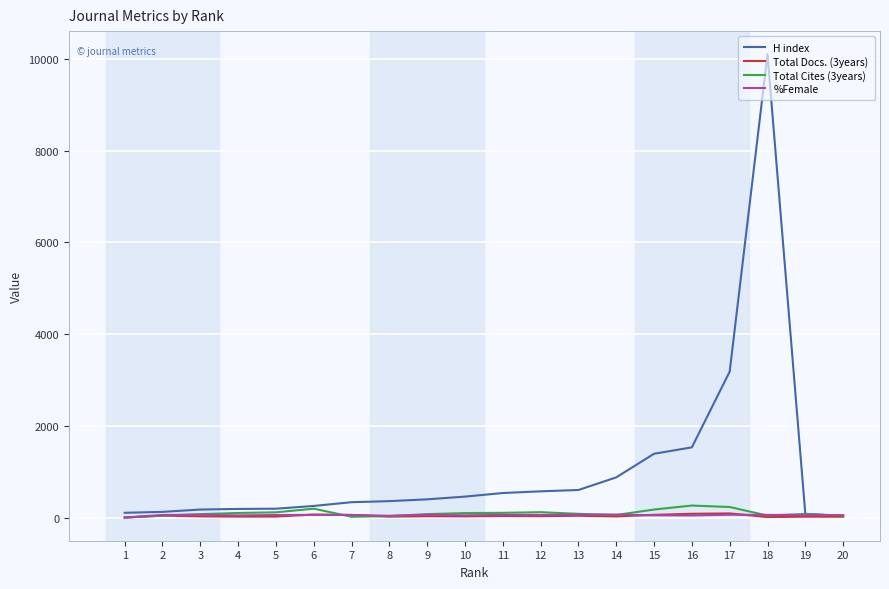

What is the maximum value shown in the chart?

10101